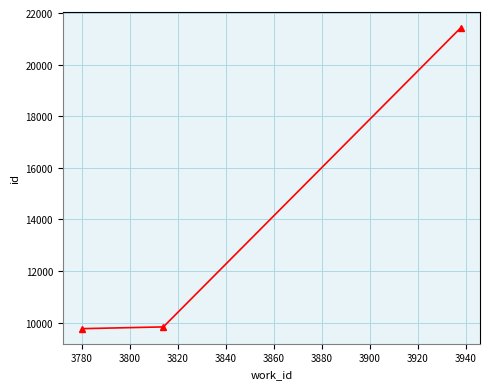

How many lines are shown in the chart?

1